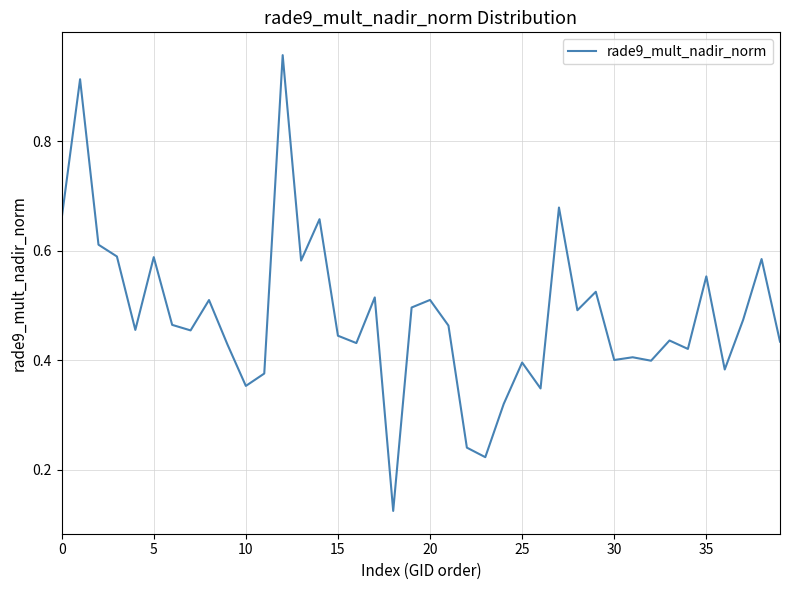

How many points are lower than both their immediate neighbors (excluding endpoints)?

13